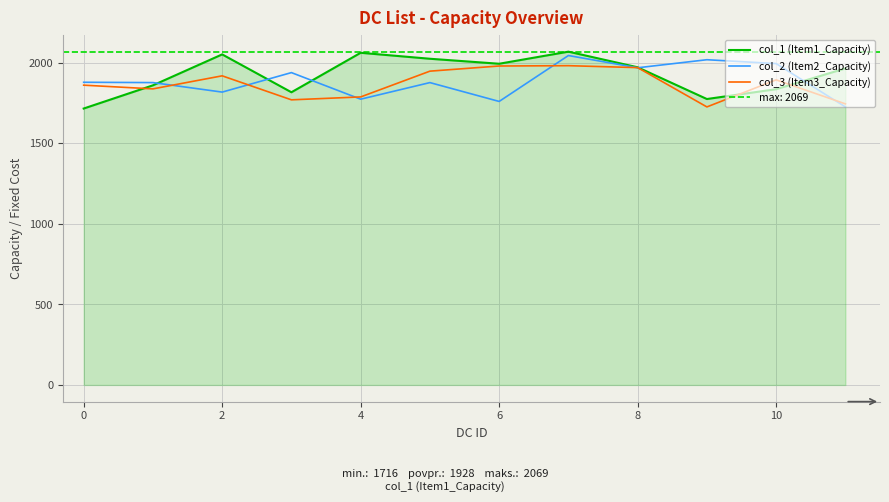

List the series in order of their overall mean, highest first.

col_1 (Item1_Capacity), col_2 (Item2_Capacity), col_3 (Item3_Capacity)